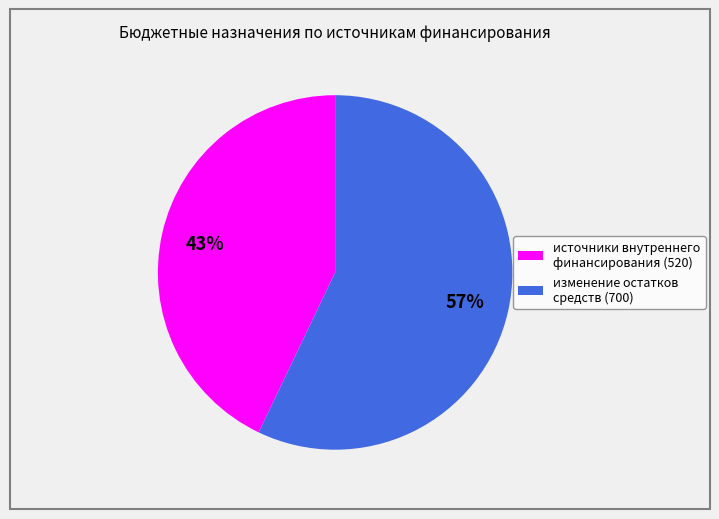

Which slice represents more than half of the pie?

изменение остатков средств (700)